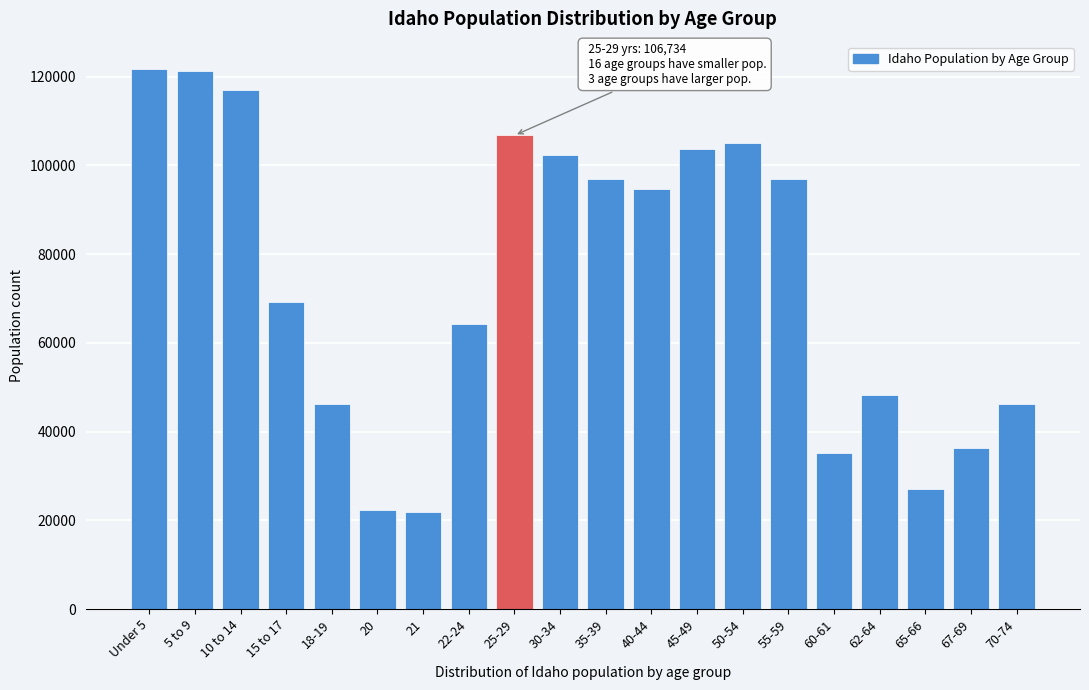

What is the difference between the values at 55-59 and 10 to 14?

19958